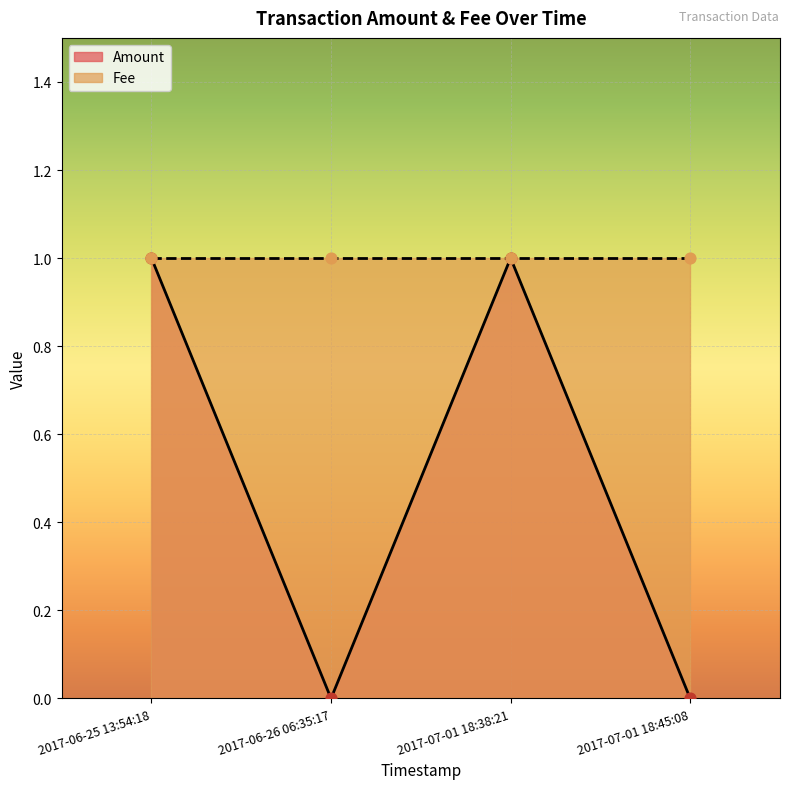

The Amount series shows -1 at 2017-06-26 06:35:17. True or false?

False